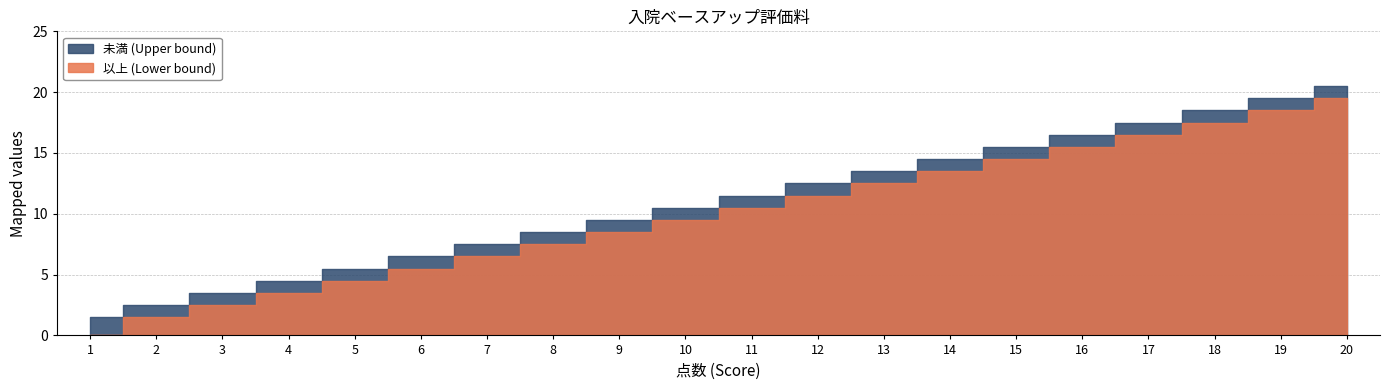

At which label is 以上 (Lower bound) closest to 9?

9